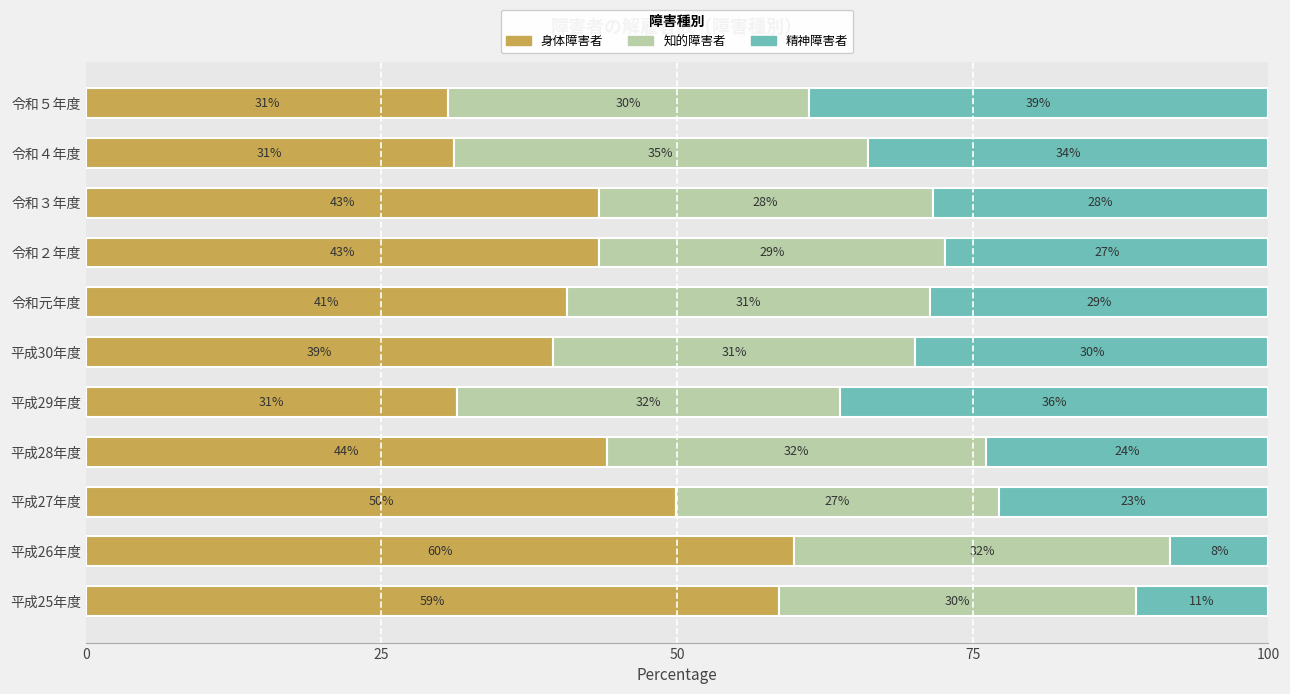

What are all the series names shown in the legend?

身体障害者, 知的障害者, 精神障害者